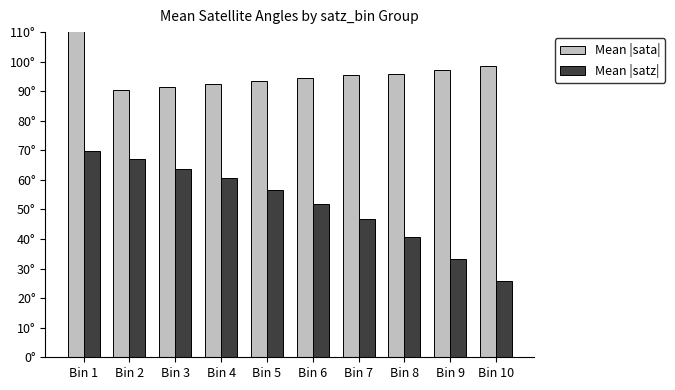

Between Bin 6 and Bin 4, which is larger?

Bin 6